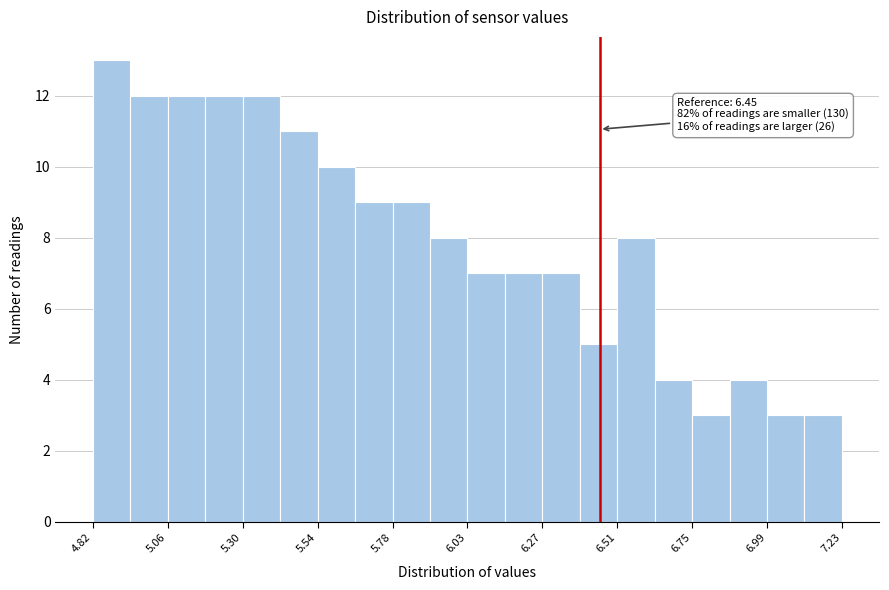

Around what value on the x-axis is the tallest bar? Give the approximate position of its centre, as read against the axis.

4.90